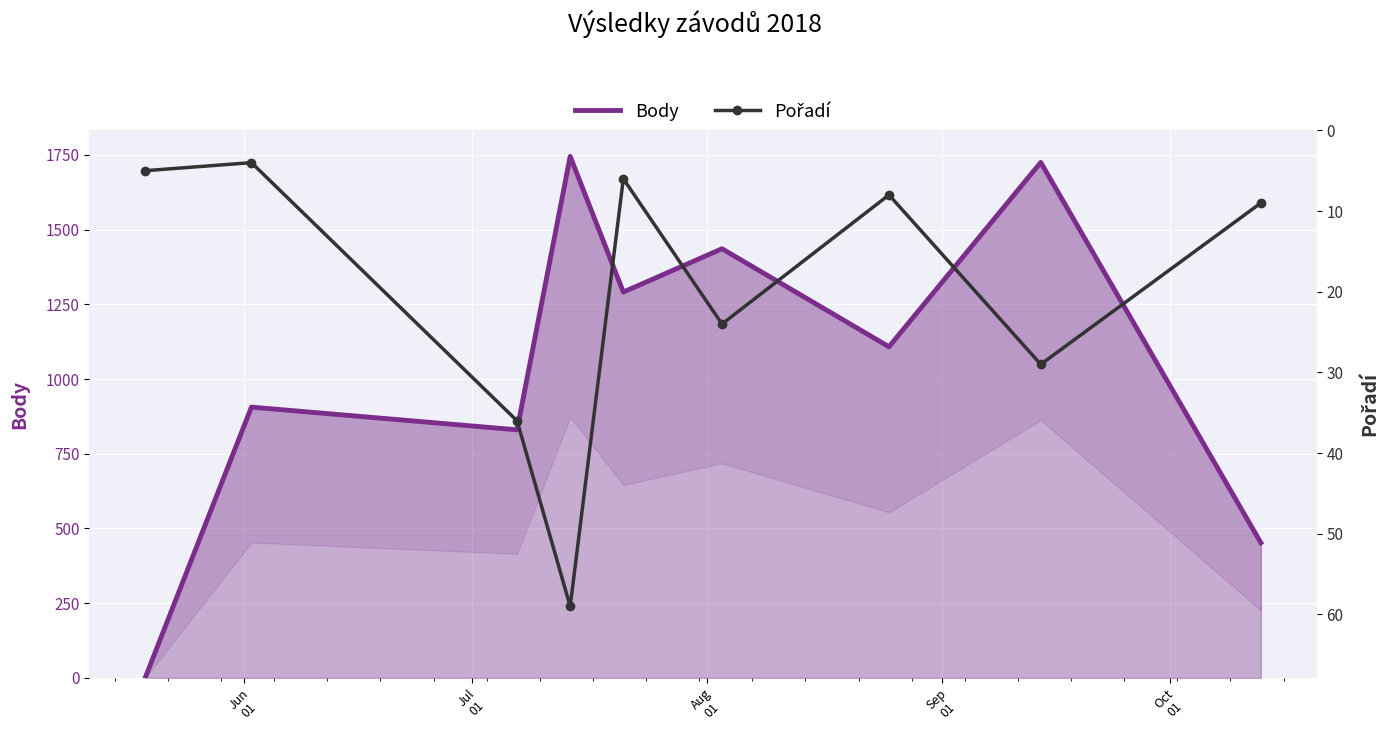

Is it true that Body equals 383 at Sep
01?

False